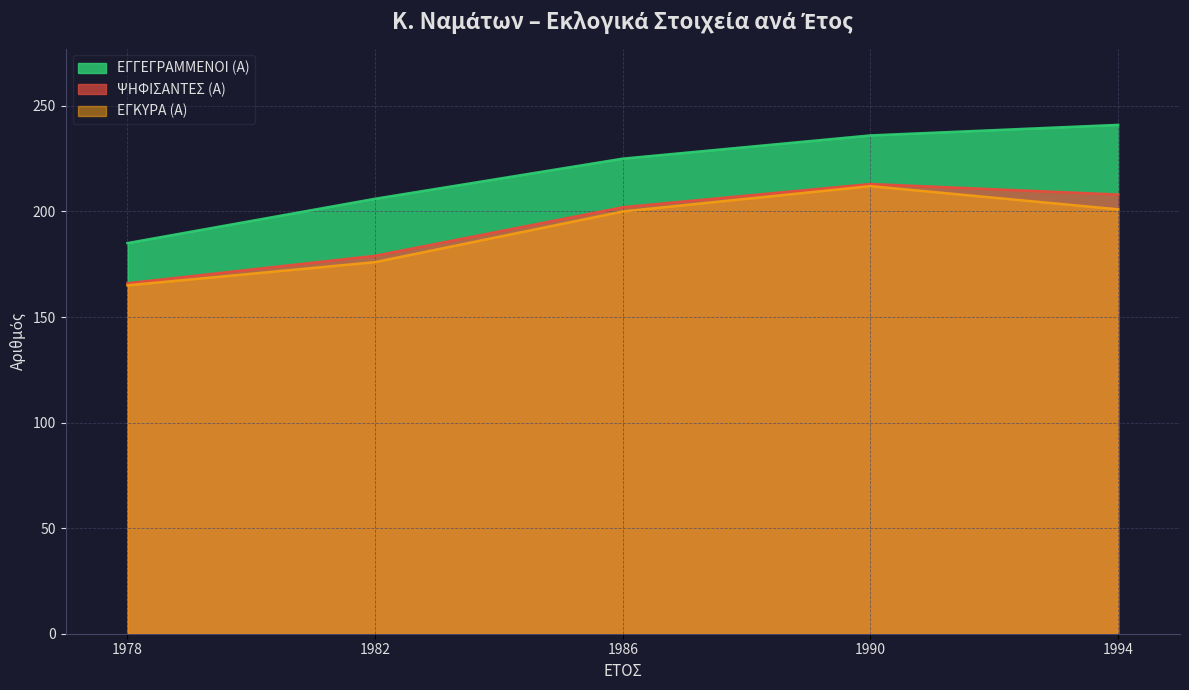

Which has a higher value, 1982 or 1990?

1990